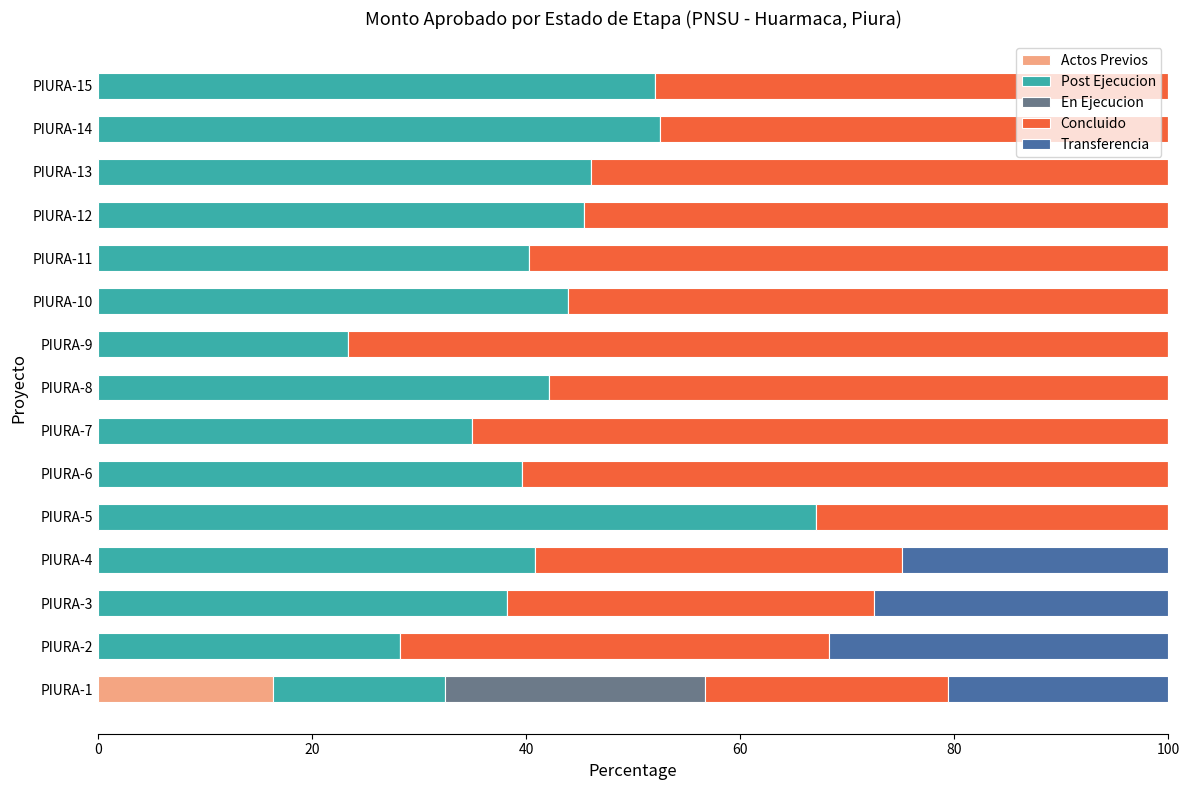

Is it true that Actos Previos equals 9.5 at PIURA-15?

False